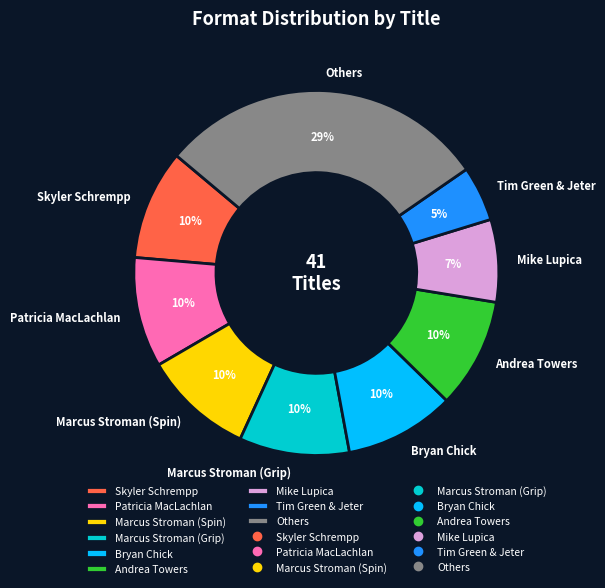

Between Others and Andrea Towers, which is larger?

Others